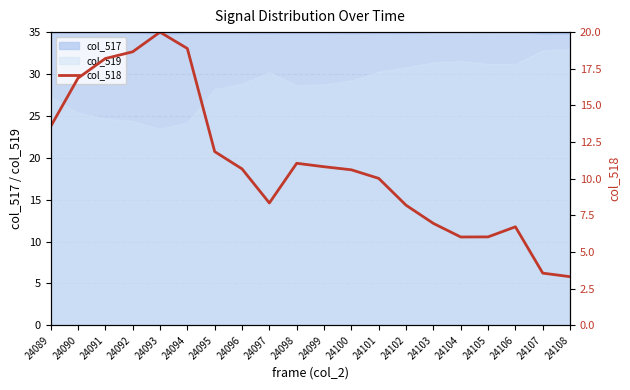

How many data points does each series have?

20